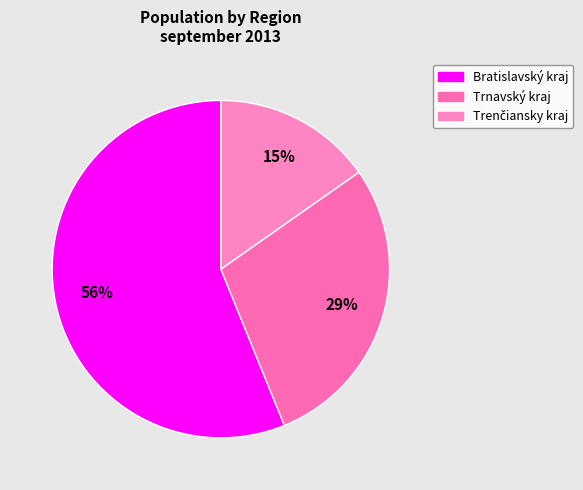

Count the number of slices in the pie.

3